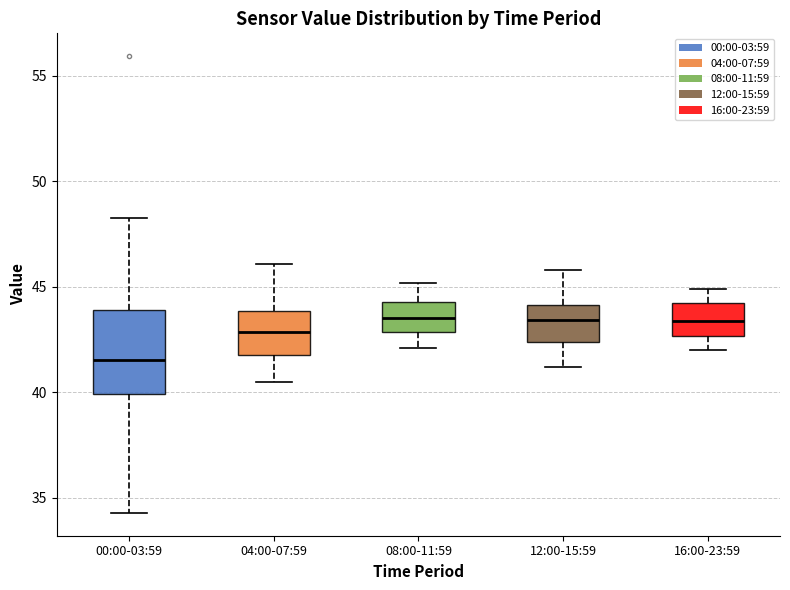

Reading left to right, transcribe this box plot: for each box, give where its median line is, the range the box spans, and where its two whiskers end, as read against the y-axis. The values are not printed on the chart, so give them approximately, as read against the axis.

00:00-03:59: median 41.5, box 40.0 to 44.0, whiskers 34.5 to 48.5
04:00-07:59: median 43.0, box 42.0 to 44.0, whiskers 40.5 to 46.0
08:00-11:59: median 43.5, box 43.0 to 44.5, whiskers 42.0 to 45.0
12:00-15:59: median 43.5, box 42.5 to 44.0, whiskers 41.0 to 46.0
16:00-23:59: median 43.5, box 42.5 to 44.0, whiskers 42.0 to 45.0